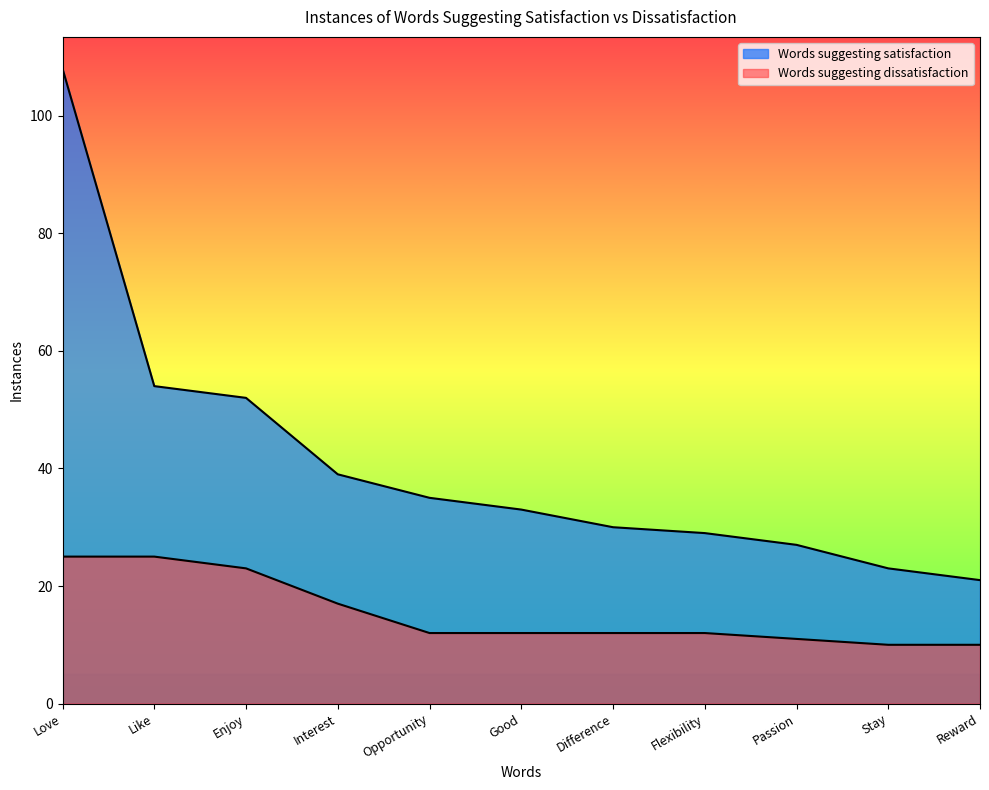

The value of Words suggesting satisfaction at Flexibility is 51. True or false?

False